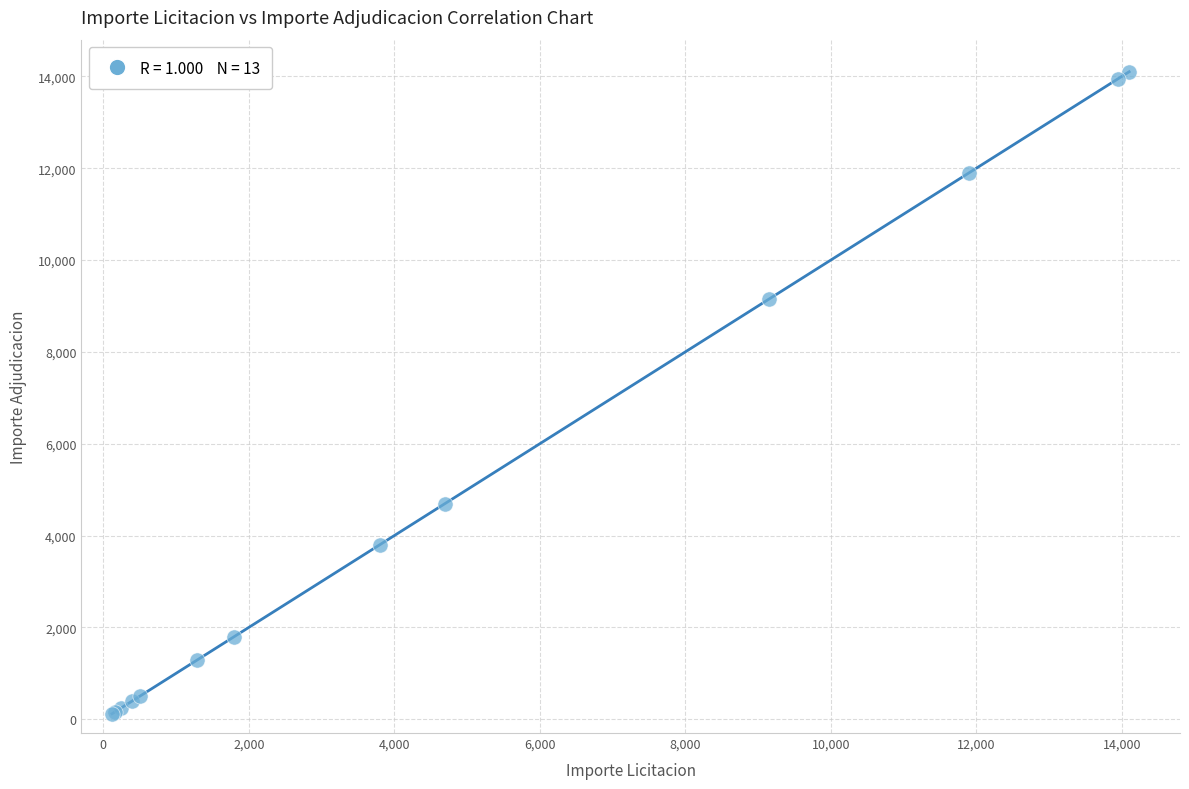

What Y value in the scatter plot is closest to 7110?

9150.0